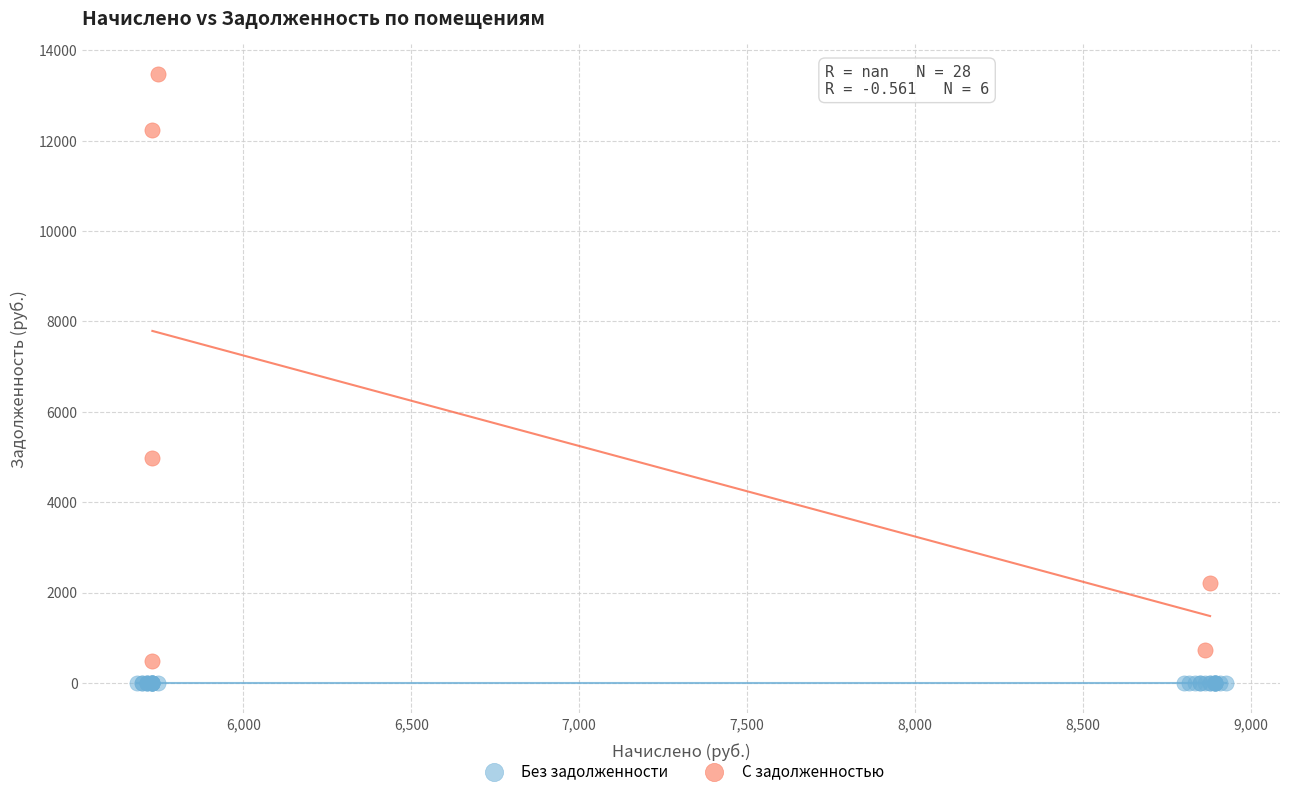

Which series contains the highest Y value?

С задолженностью